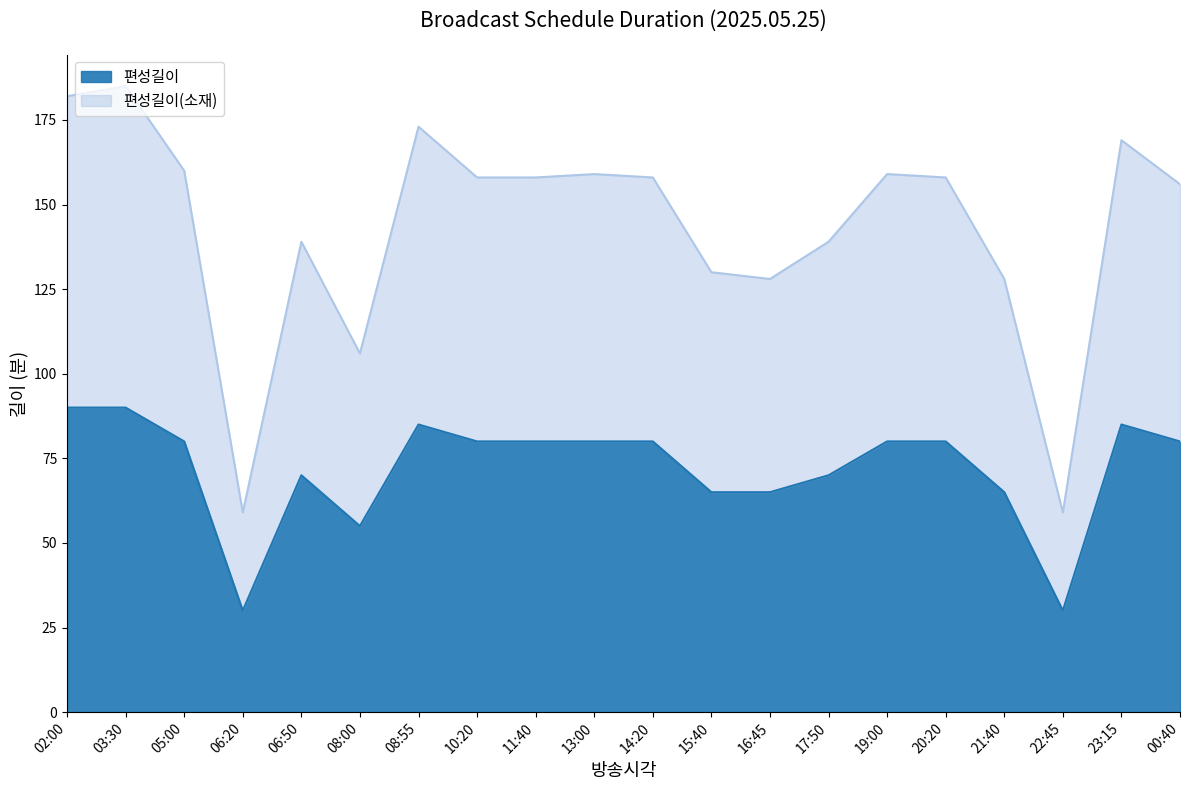

True or false: 편성길이(소재) has a value of 128 at 16:45.

True